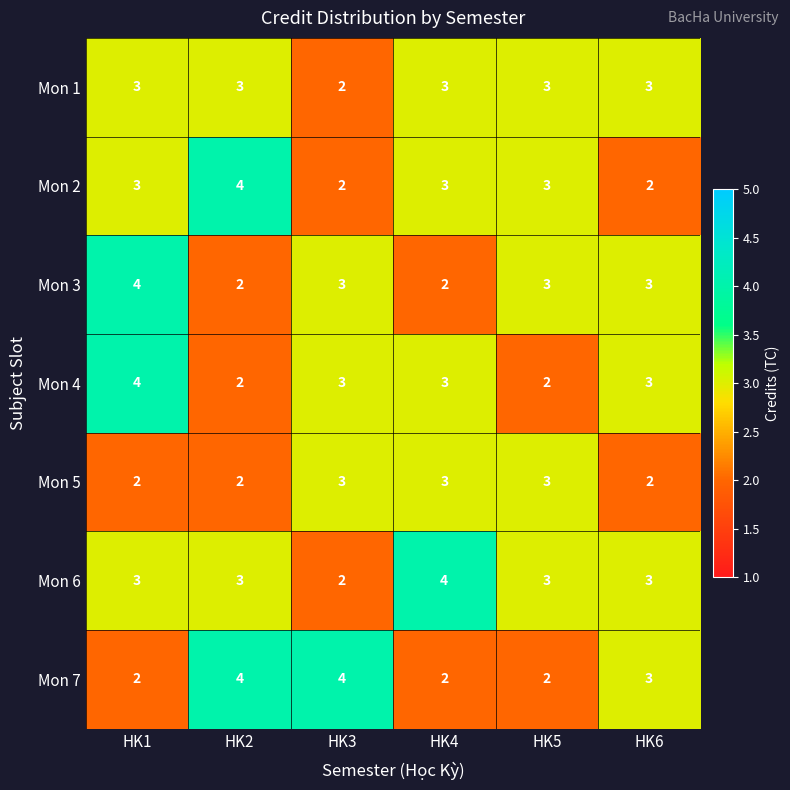

True or false: Mon 7 has a value of 1 at HK1.

False